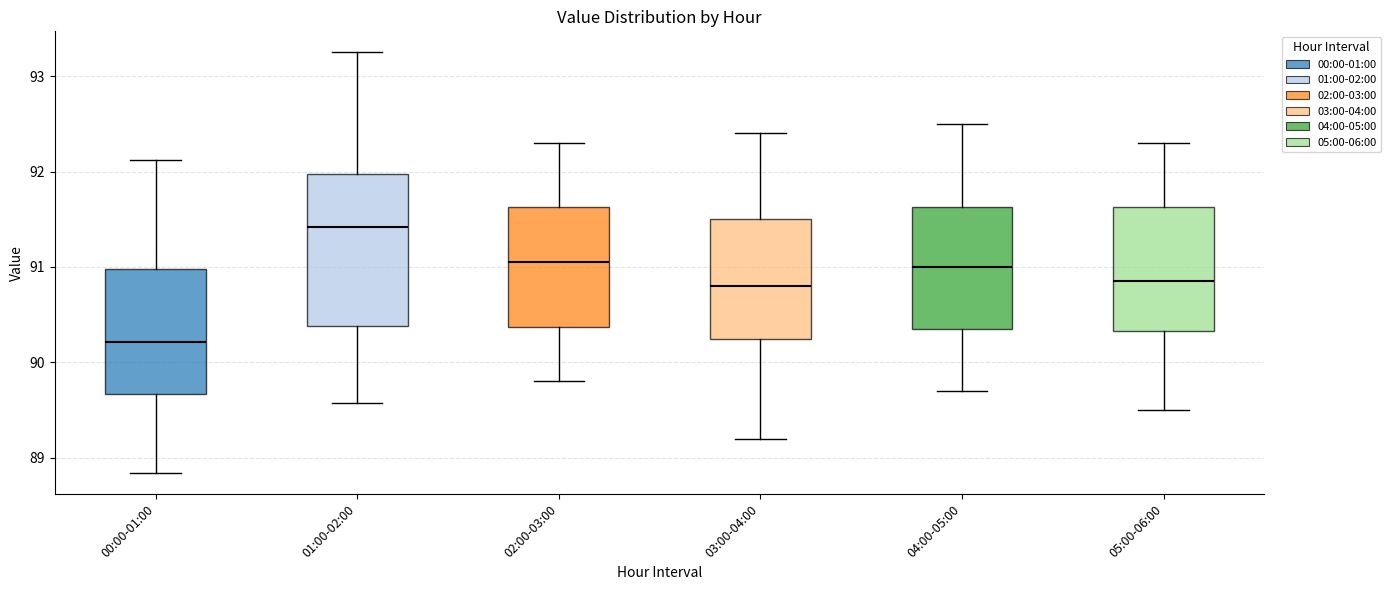

Comparing the boxes themselves (not the whiskers), which one is the tallest?

01:00-02:00